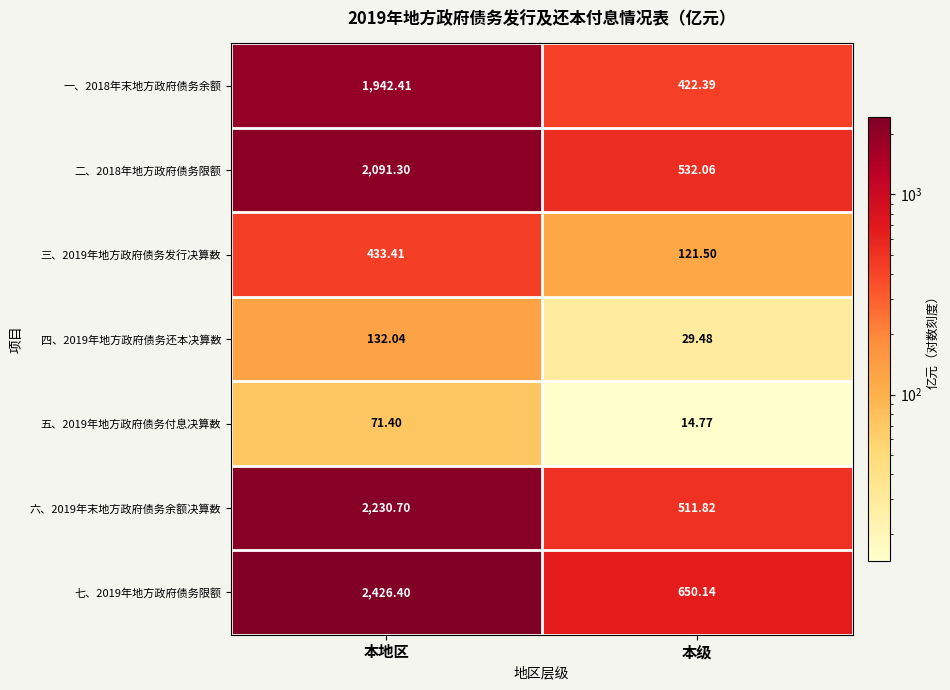

List the labels in order of 六、2019年末地方政府债务余额决算数 value, largest first.

本地区, 本级